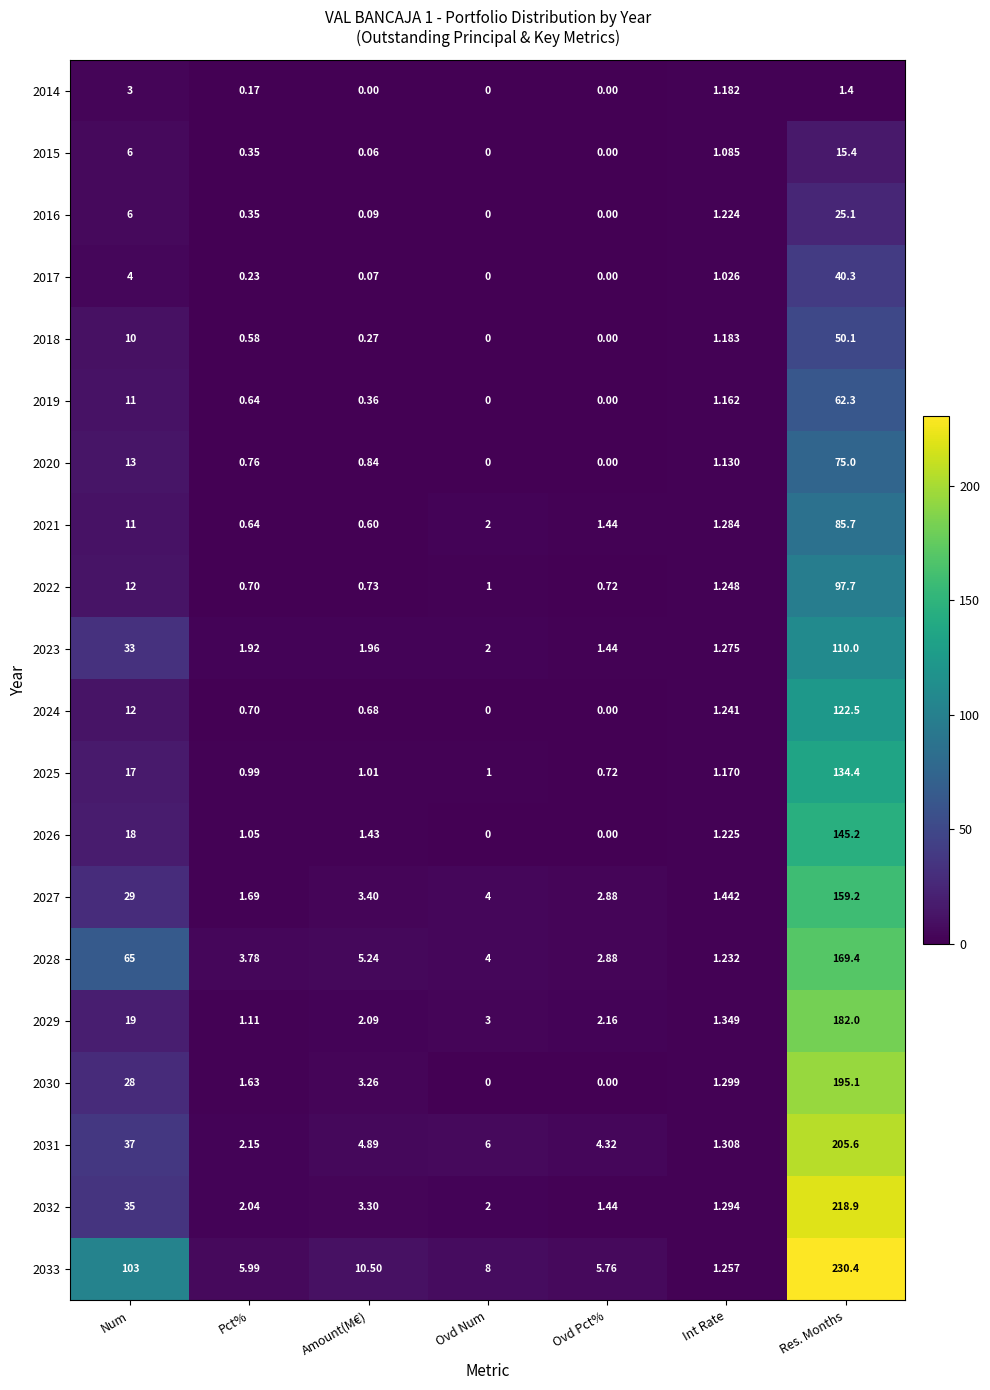

How many distinct data groups are displayed?

20